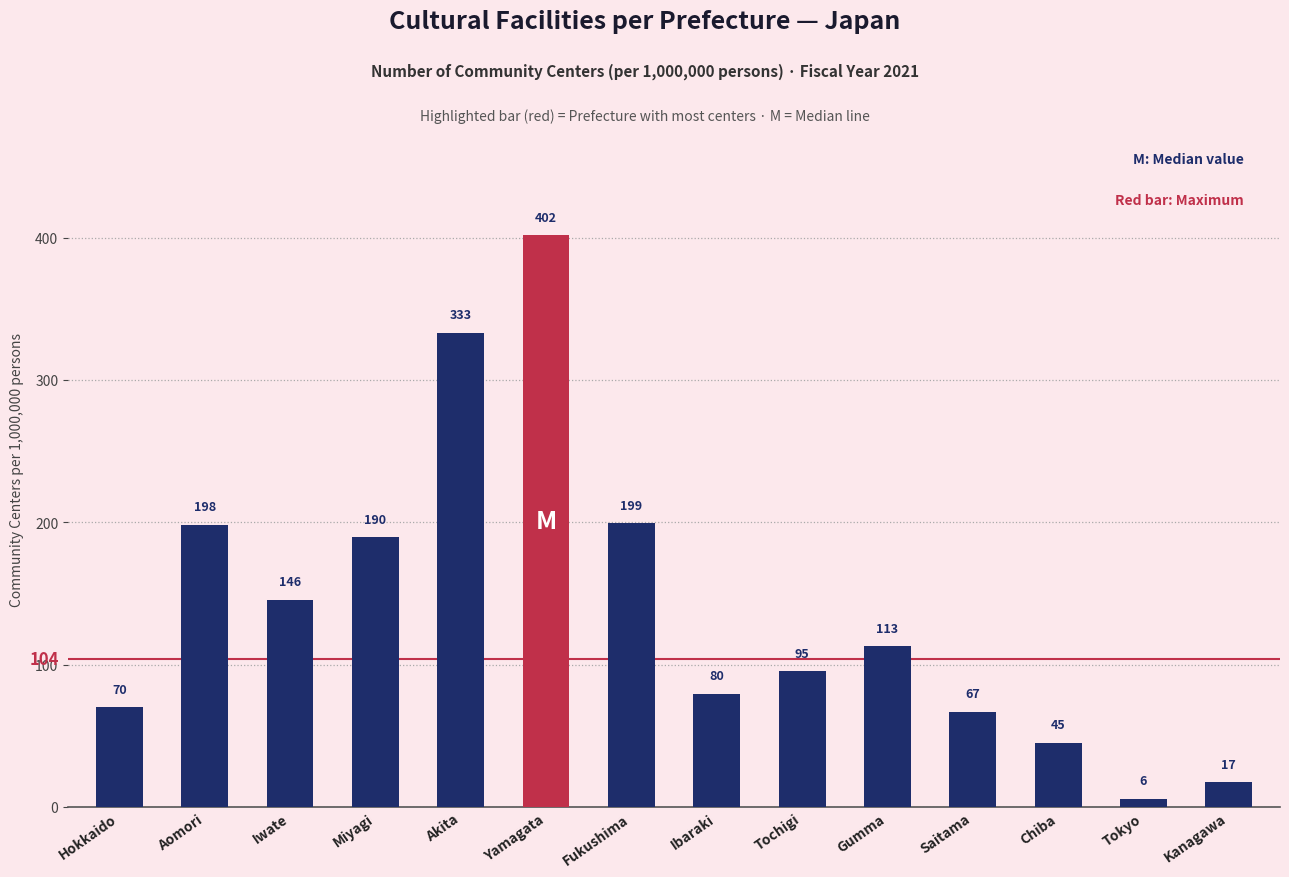

How many bars are there in total?

14